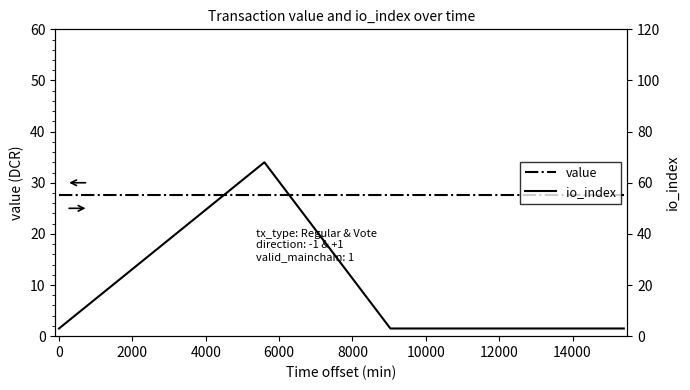

Count the io_index values in the range 3 to 68.

4